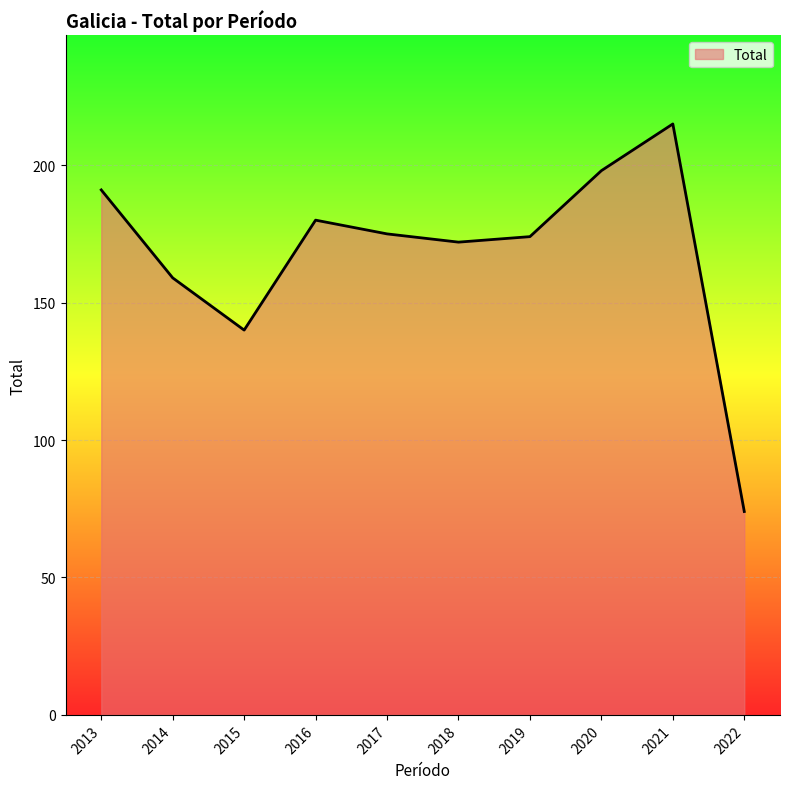

Does the chart display data point markers on the line(s)?

No